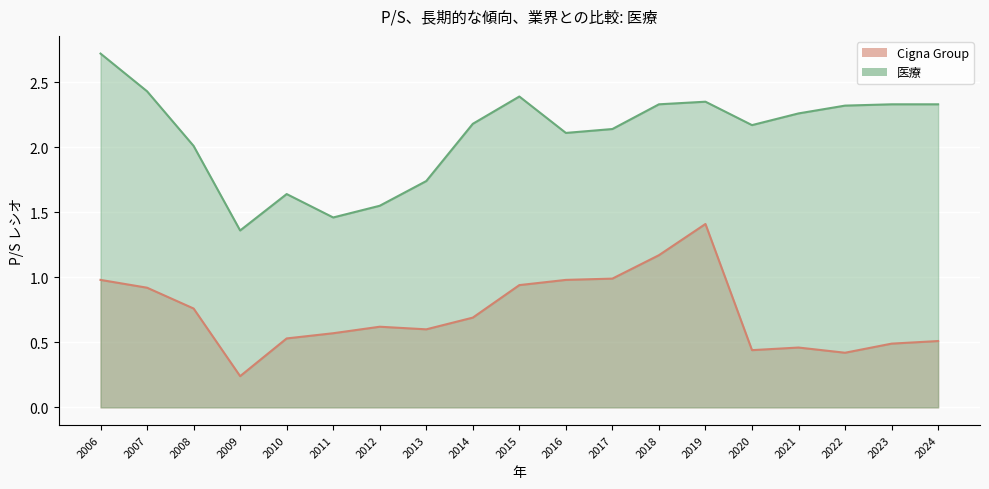

The value of Cigna Group at 2013 is 1.1. True or false?

False